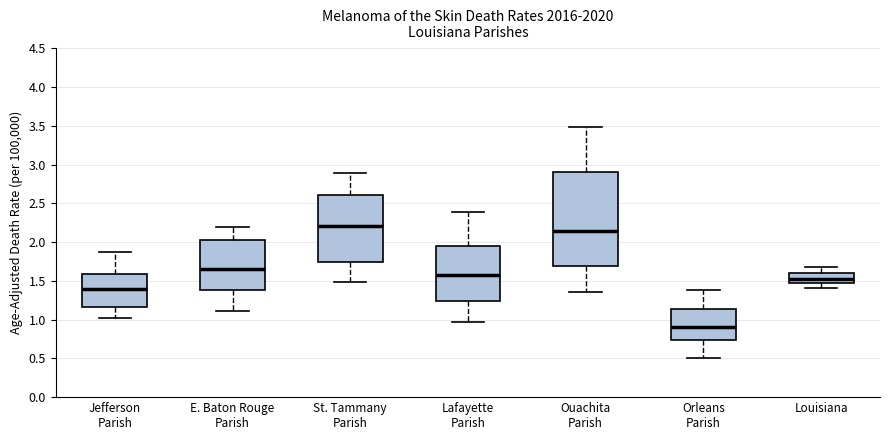

Reading left to right, transcribe this box plot: for each box, give where its median line is, the range the box spans, and where its two whiskers end, as read against the y-axis. The values are not printed on the chart, so give them approximately, as read against the axis.

Jefferson Parish: median 1.40, box 1.15 to 1.60, whiskers 1.00 to 1.85
E. Baton Rouge Parish: median 1.65, box 1.40 to 2.05, whiskers 1.10 to 2.20
St. Tammany Parish: median 2.20, box 1.75 to 2.60, whiskers 1.50 to 2.90
Lafayette Parish: median 1.60, box 1.25 to 1.95, whiskers 0.95 to 2.40
Ouachita Parish: median 2.15, box 1.70 to 2.90, whiskers 1.35 to 3.50
Orleans Parish: median 0.90, box 0.75 to 1.15, whiskers 0.50 to 1.40
Louisiana: median 1.55, box 1.45 to 1.60, whiskers 1.40 to 1.70